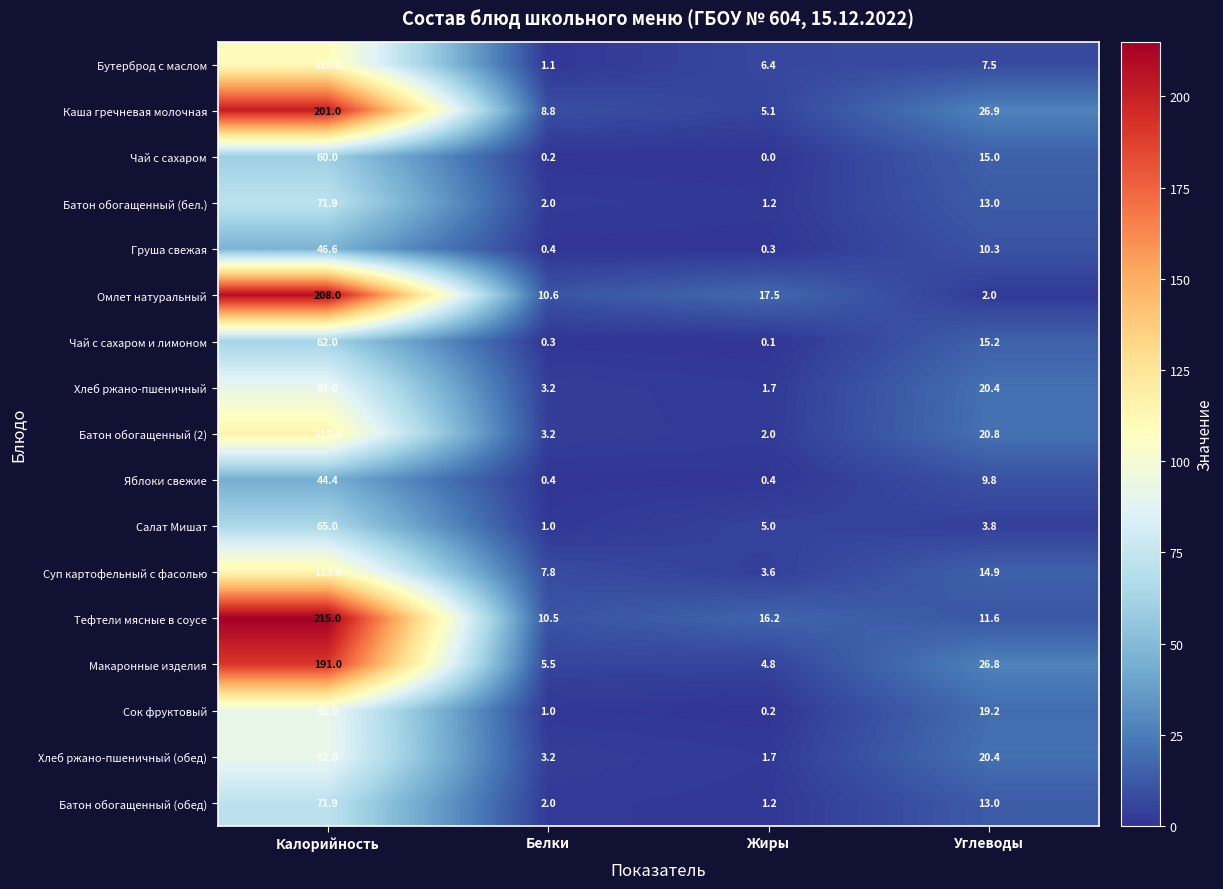

What is the maximum value shown in the chart?

215.0